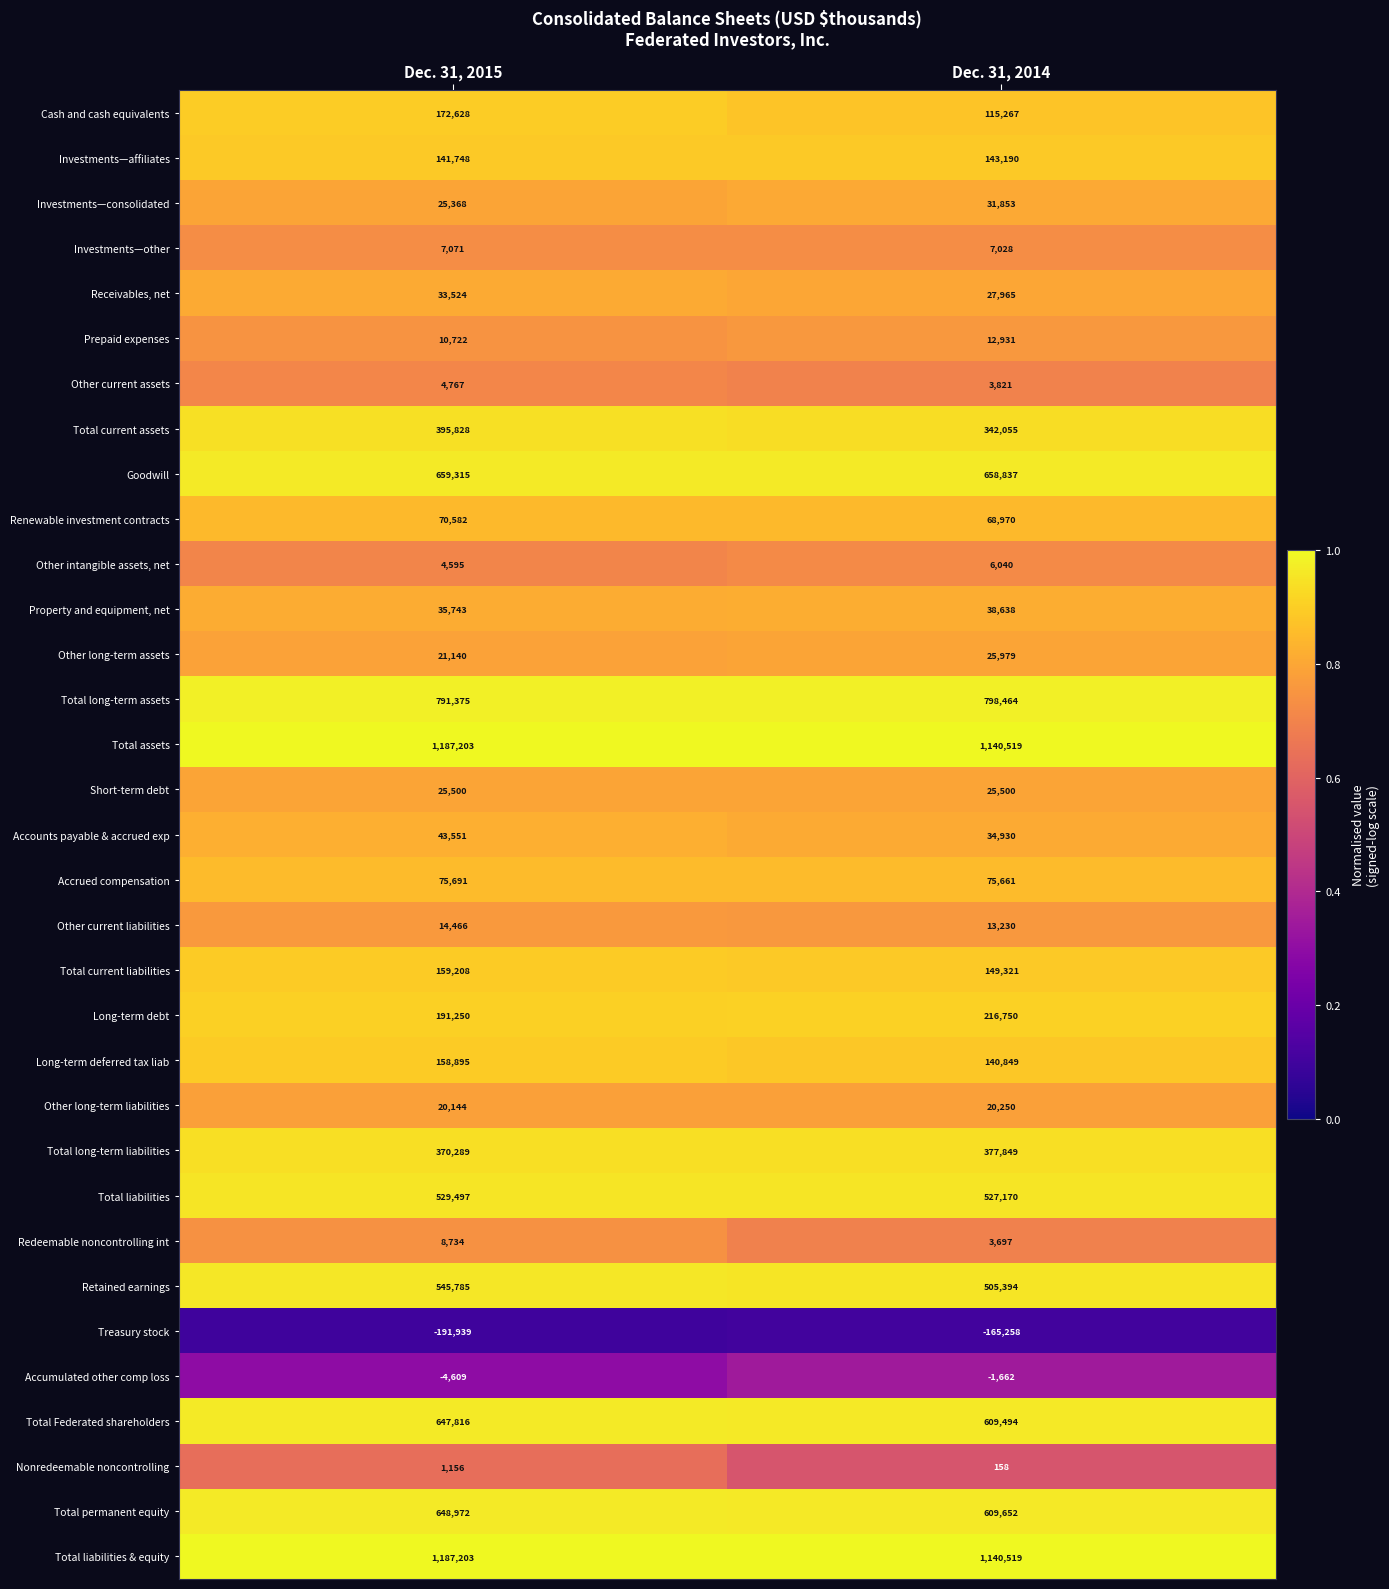

Where is Retained earnings nearest to the value 525589?

Dec. 31, 2014